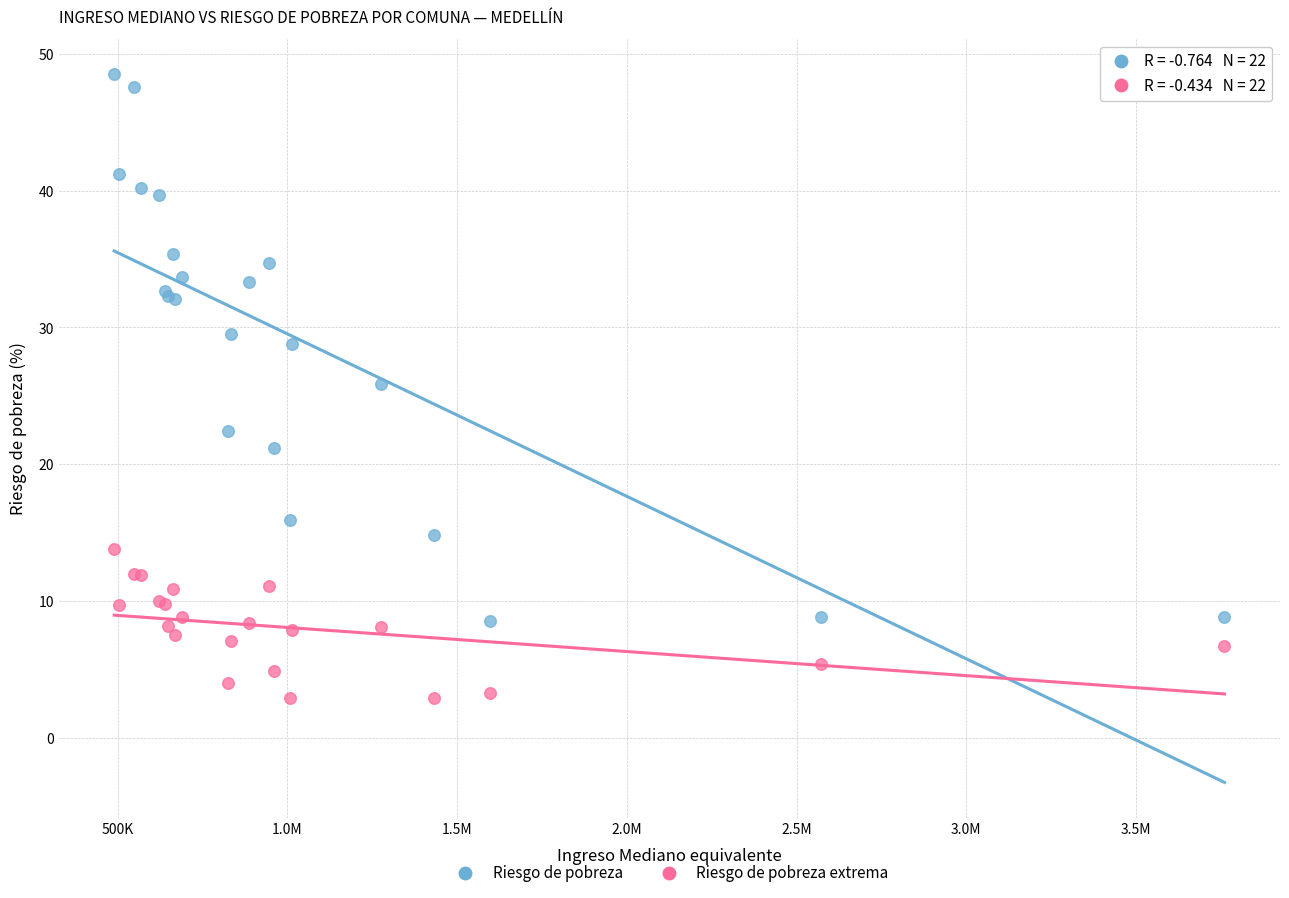

Which series contains the lowest Y value?

Riesgo de pobreza extrema